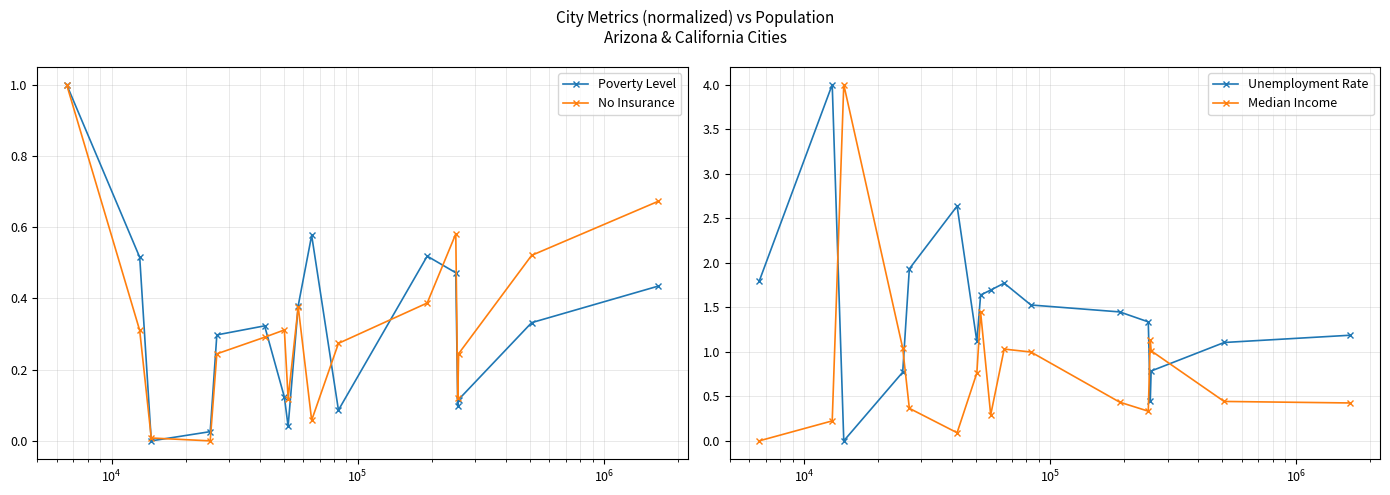

How many data points in Median Income are above 0?

16